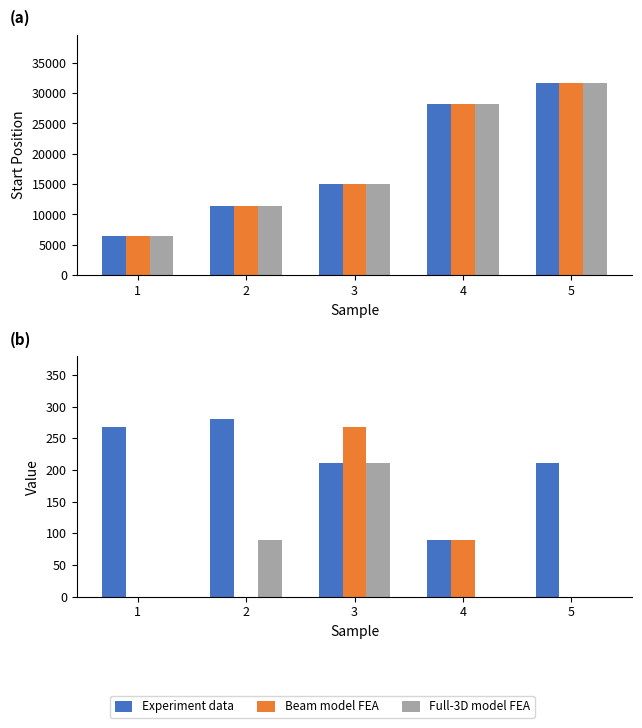

What value does the Full-3D model FEA series have at 2?

90.0